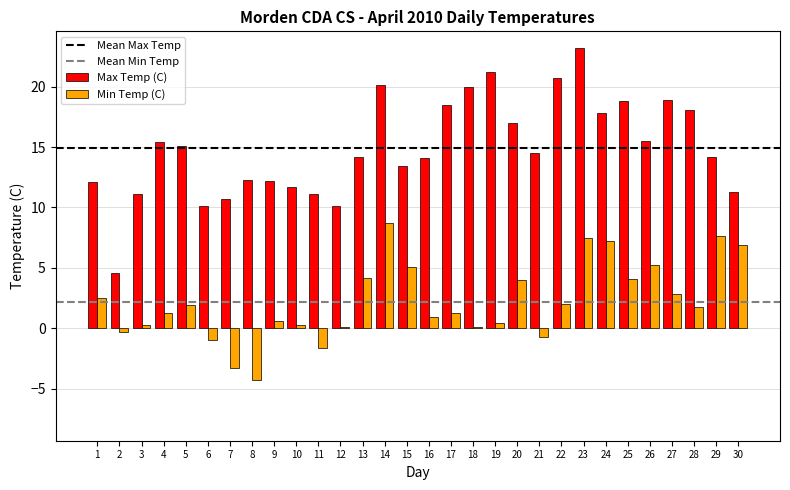

Is it true that Max Temp (C) equals 4.3 at 29?

False